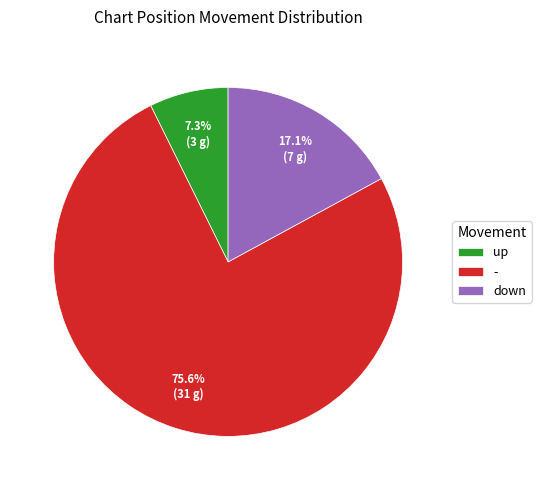

Which slice represents more than half of the pie?

-